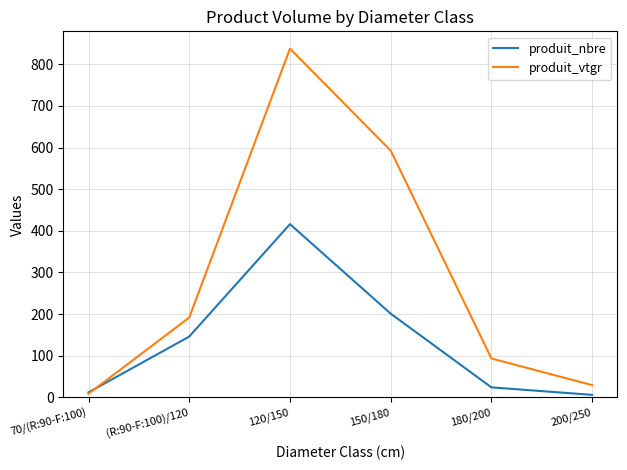

What are all the series names shown in the legend?

produit_nbre, produit_vtgr